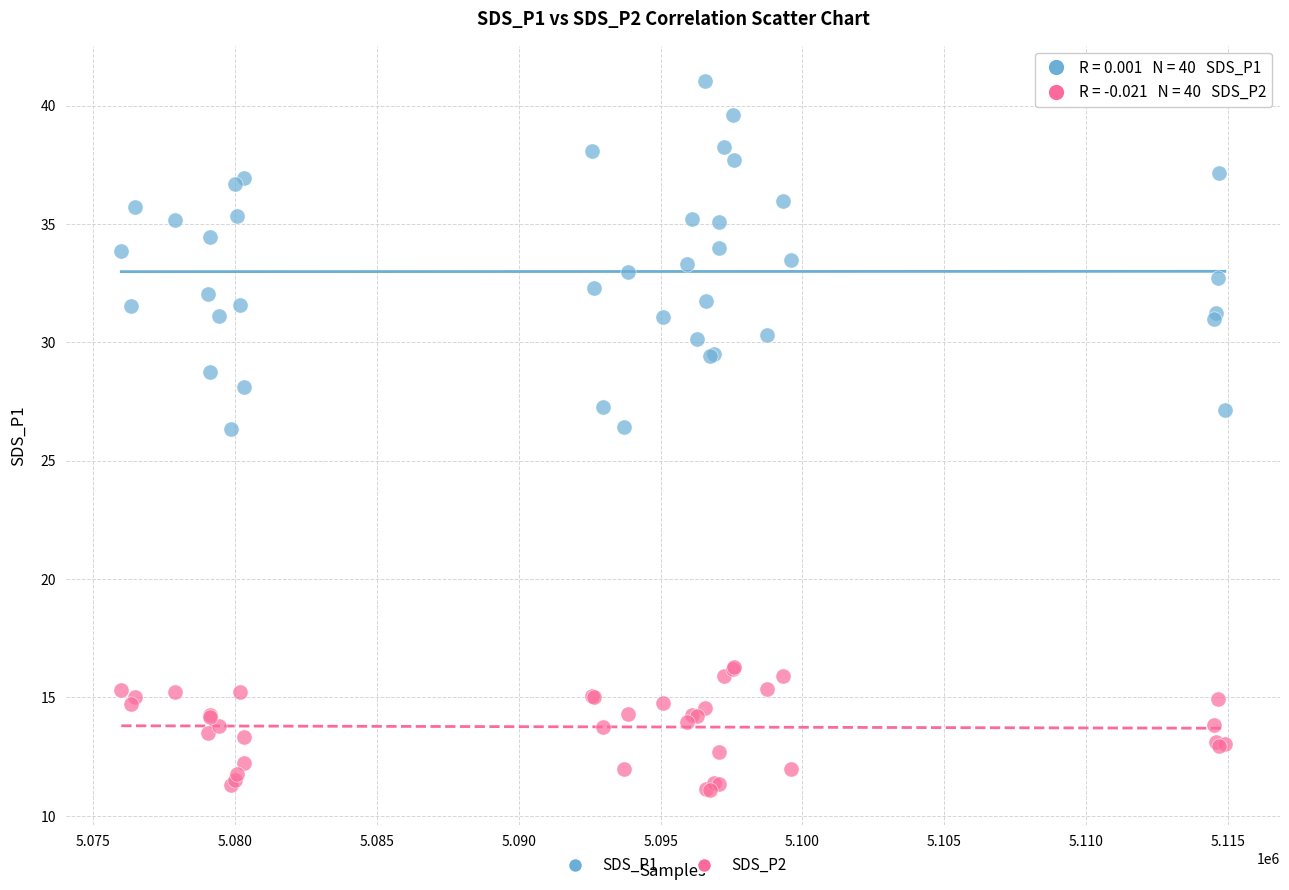

Which series contains the highest Y value?

SDS_P1